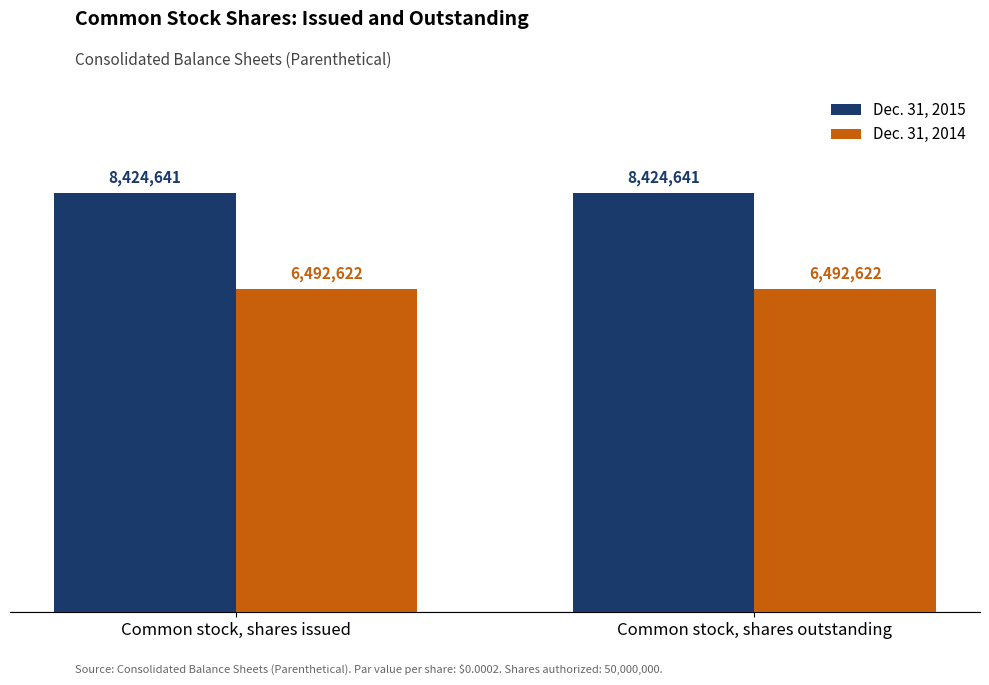

What is the sum of the Dec. 31, 2014 values at Common stock, shares outstanding and Common stock, shares issued?

12985244